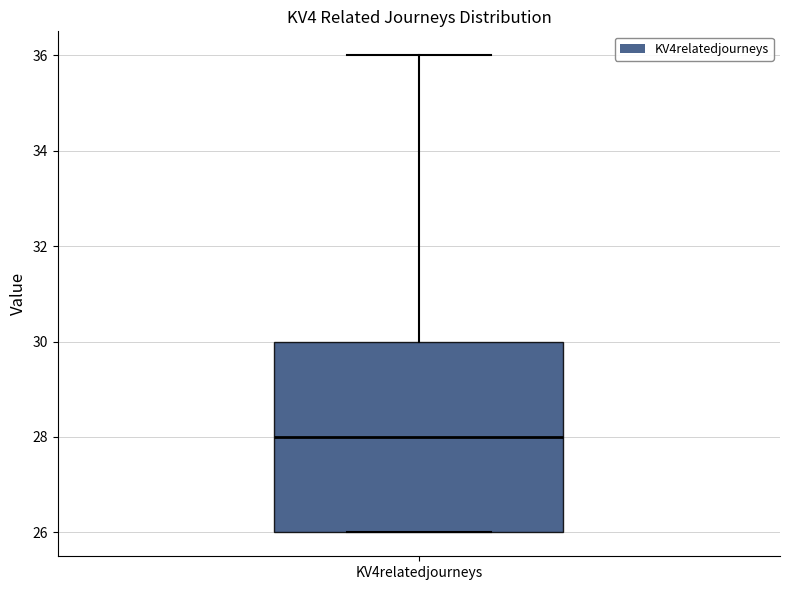

Transcribe this box plot: give where the median line is, the range the box spans, and where the two whiskers end, as read against the y-axis. The values are not printed on the chart, so give them approximately, as read against the axis.

median 28, box 26 to 30, whiskers 26 to 36